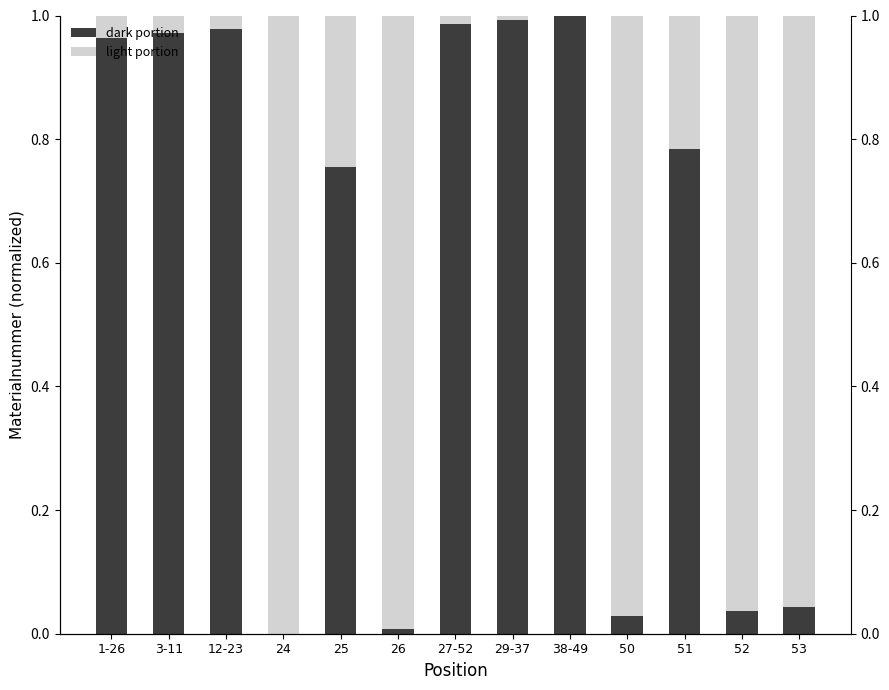

Which series has the largest range (max minus min)?

dark portion